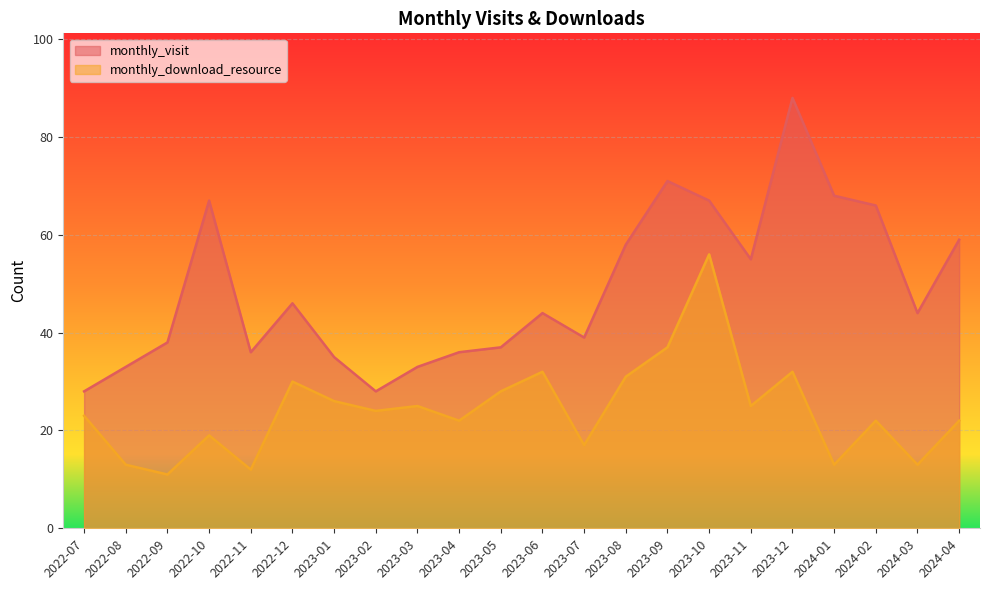

What are all the series names shown in the legend?

monthly_visit, monthly_download_resource